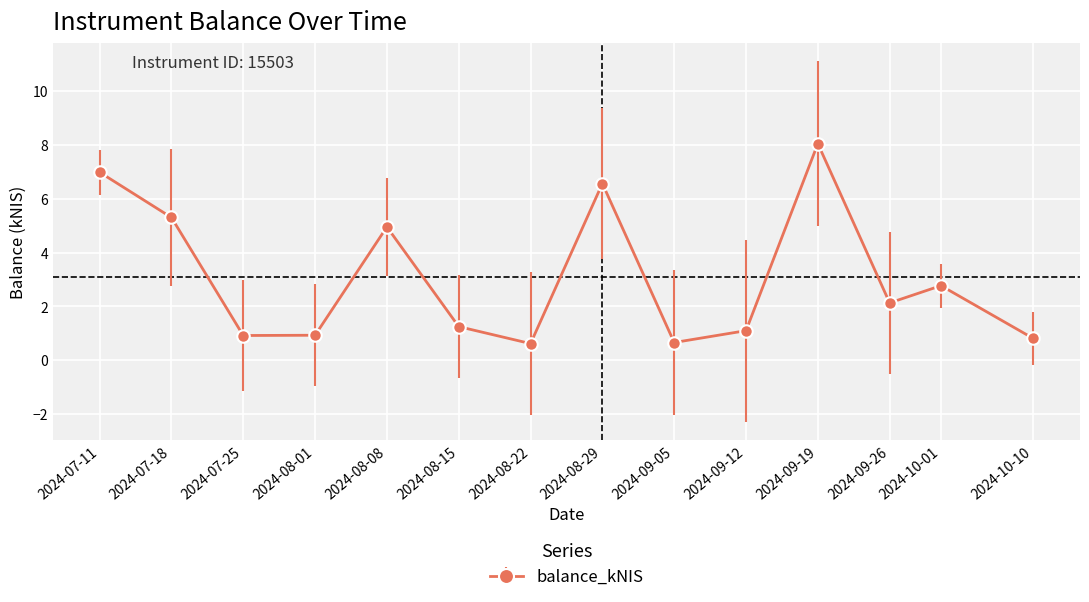

How many points are lower than both their immediate neighbors (excluding endpoints)?

4